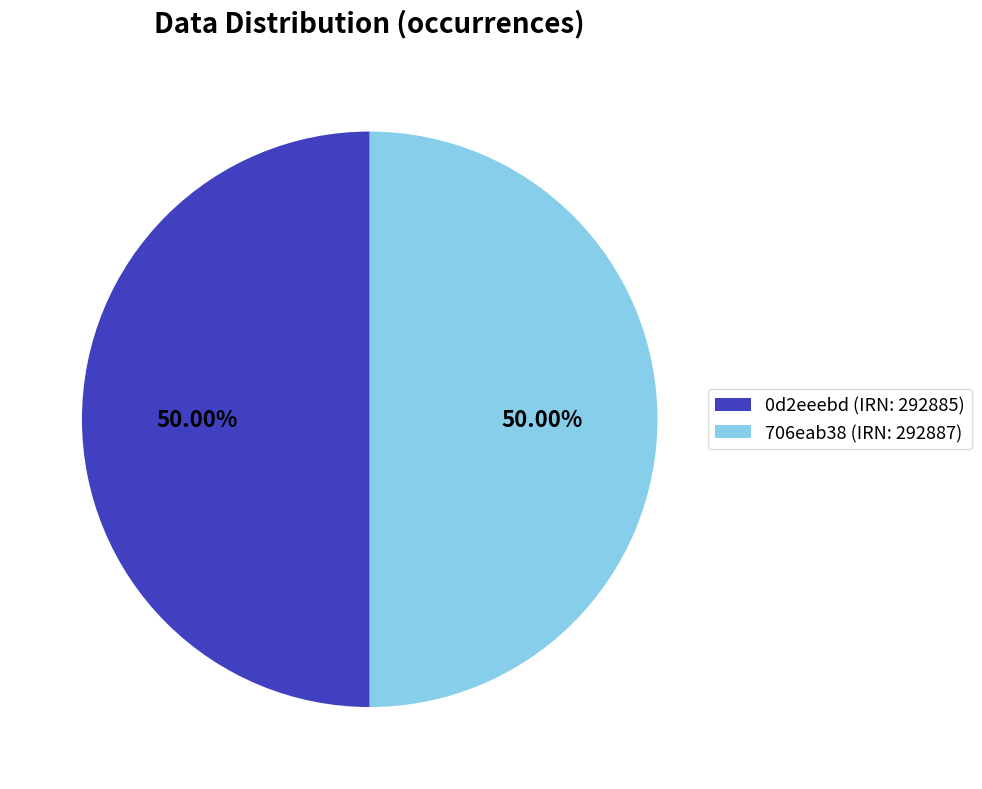

How many slices are in this pie chart?

2